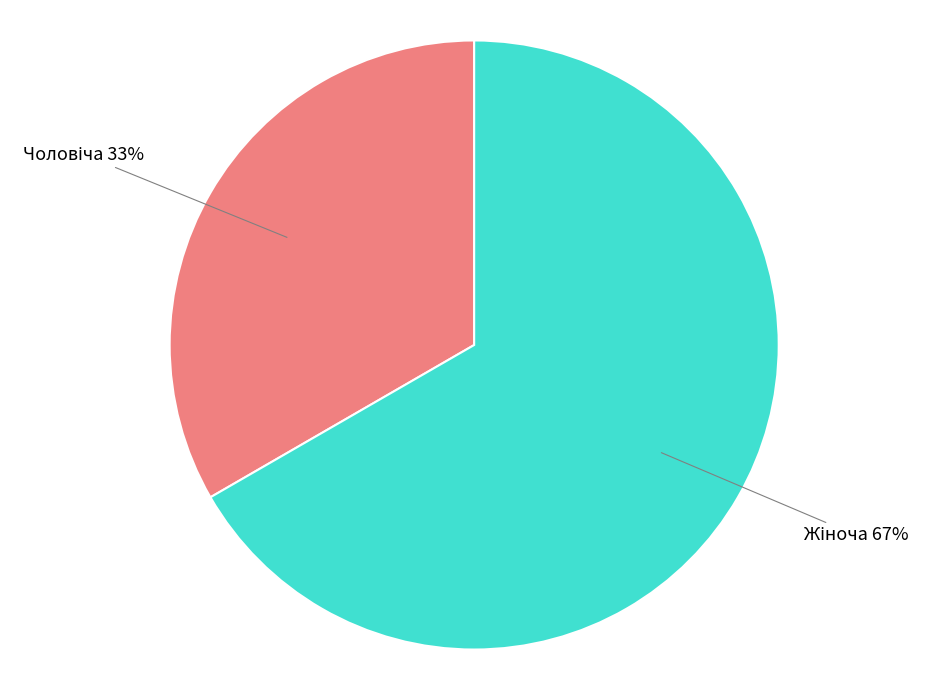

Is there any slice that represents more than half of the pie?

Yes